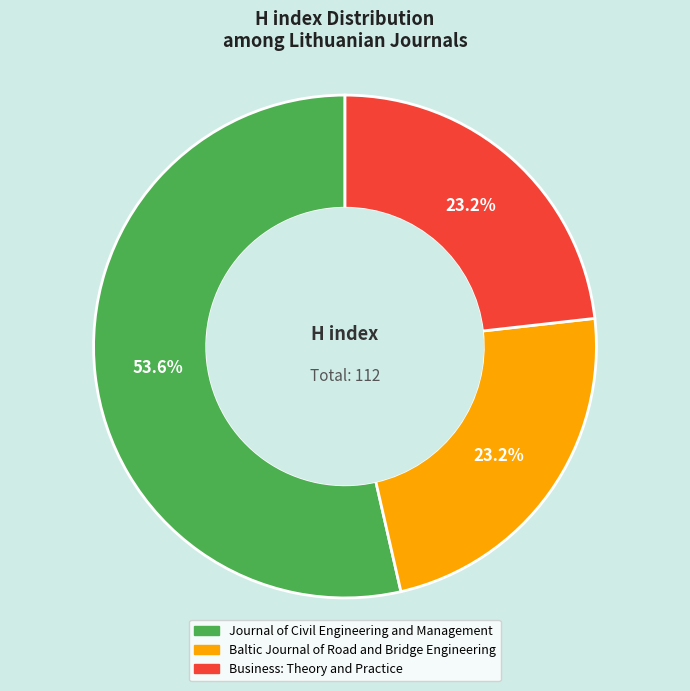

What portion of the pie excludes Journal of Civil Engineering and Management?

46.4%